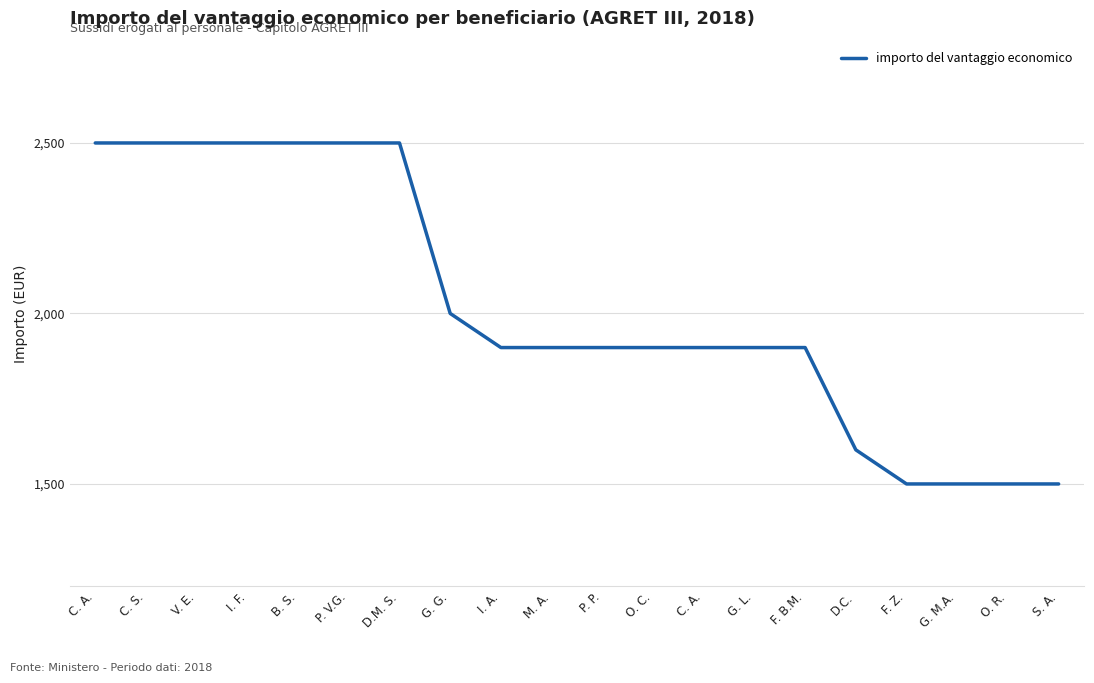

Is it true that the value at P. V.G. is 705?

False